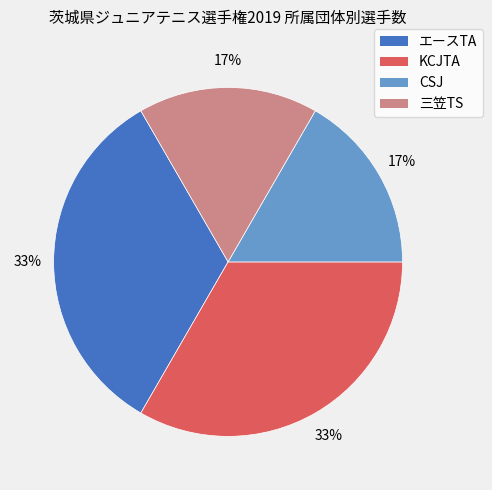

To the nearest percent, what is the combined percentage of 三笠TS and エースTA?

50%